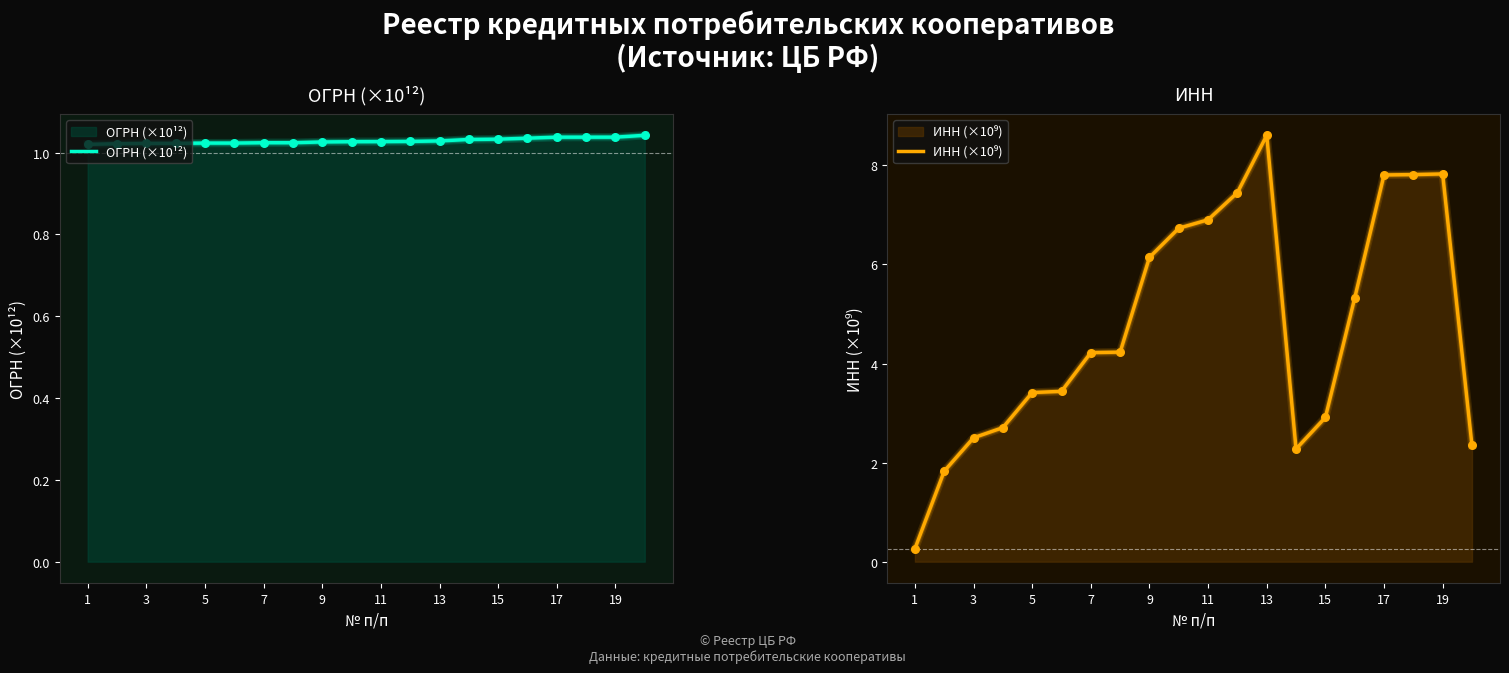

Which series has the largest total across all categories?

ИНН (×10⁹)